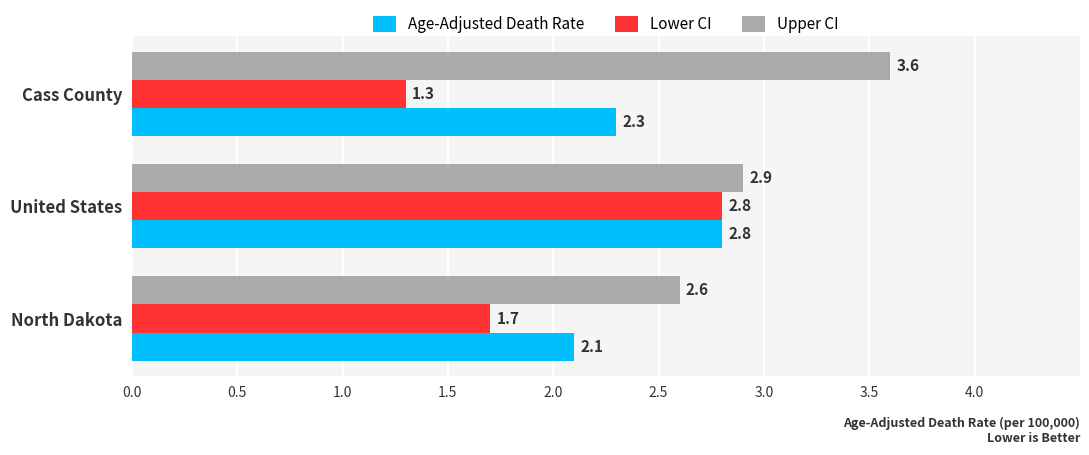

Which series changed the most between North Dakota and Cass County?

Upper CI